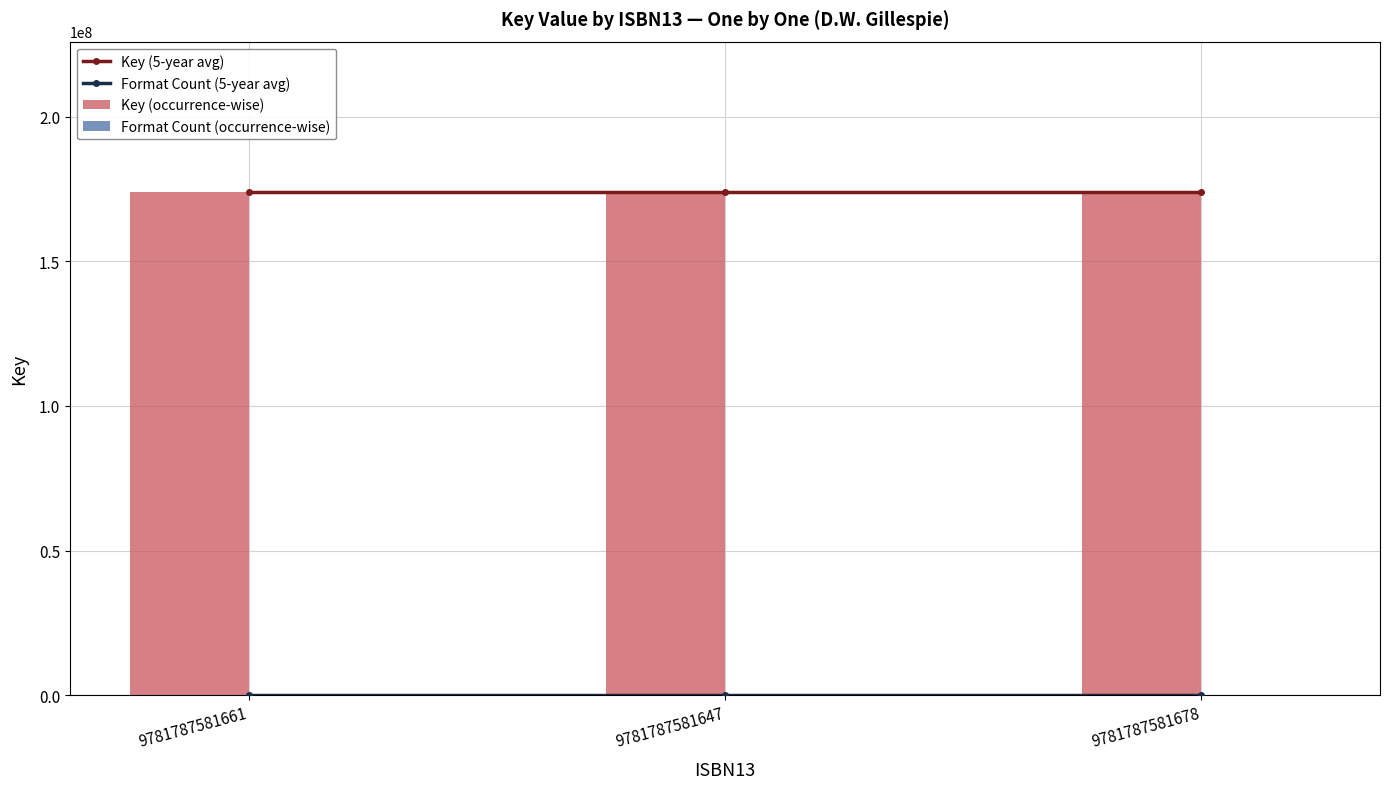

Reading right to left, extract all data points from this chart.

Key (5-year avg): 9781787581678=173899157	9781787581647=173899157	9781787581661=173899157
Format Count (5-year avg): 9781787581678=1	9781787581647=1	9781787581661=1
Key (occurrence-wise): 9781787581678=173899157	9781787581647=173899157	9781787581661=173899157
Format Count (occurrence-wise): 9781787581678=1	9781787581647=1	9781787581661=1